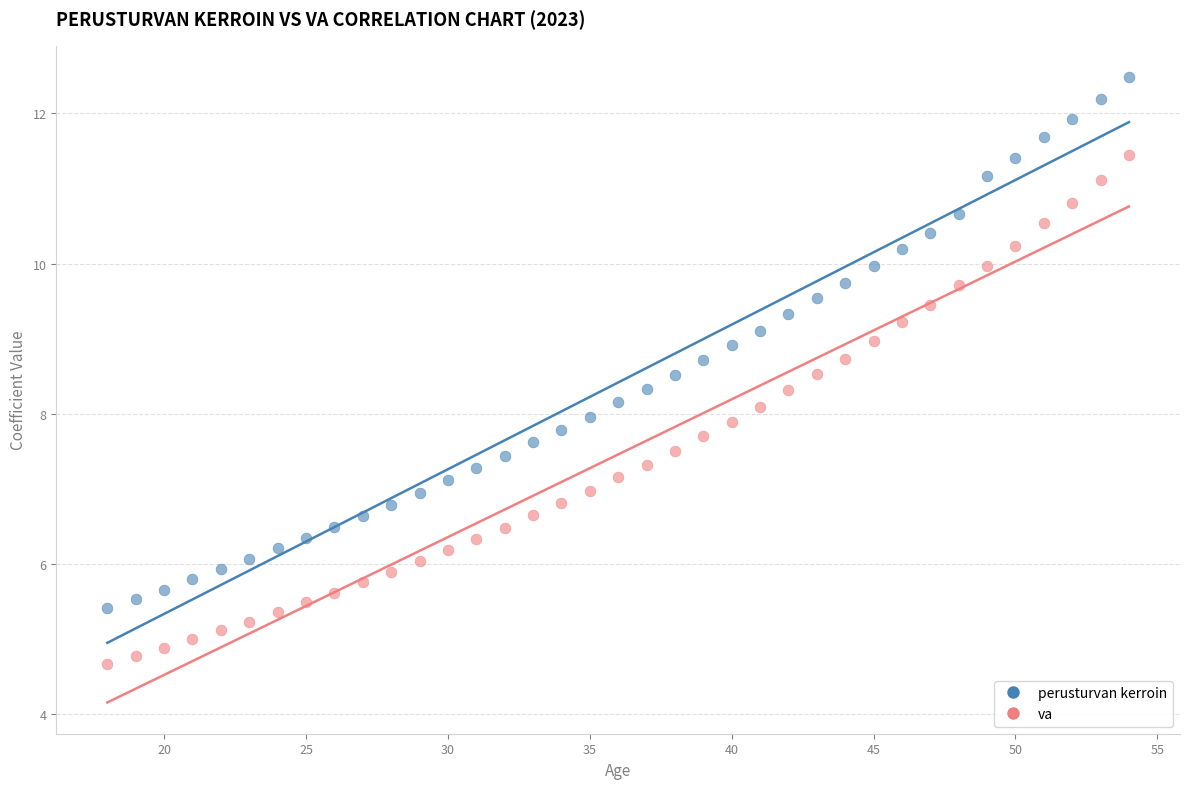

Across all data points, what is the range of X values (max minus min)?

36.0